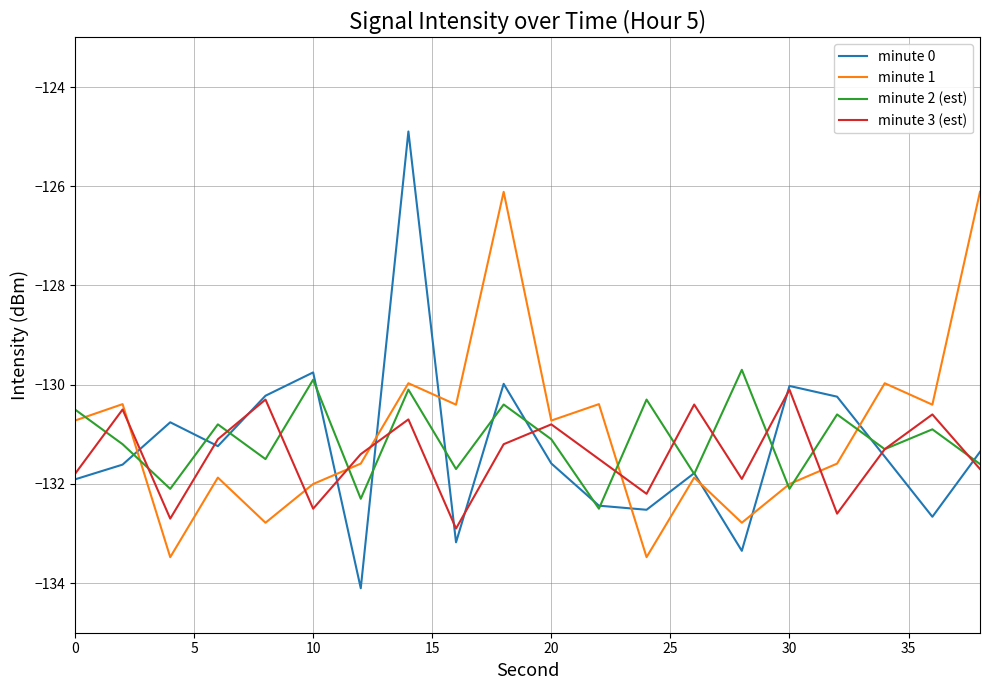

Rank the series by their maximum value, from lowest to highest.

minute 3 (est), minute 2 (est), minute 1, minute 0